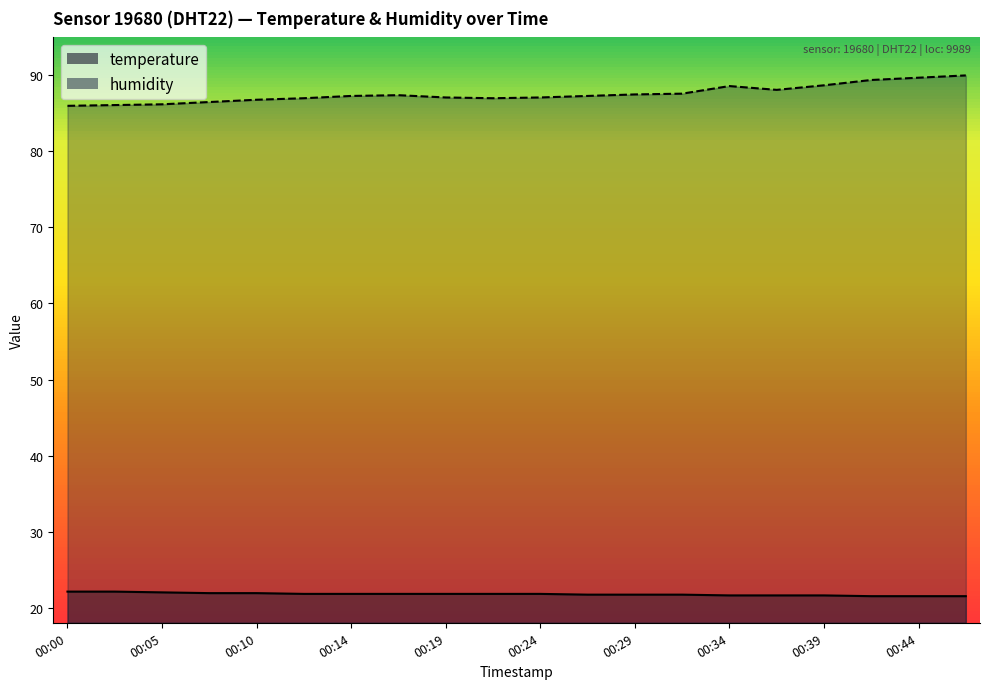

At which label is humidity closest to 88?

00:36